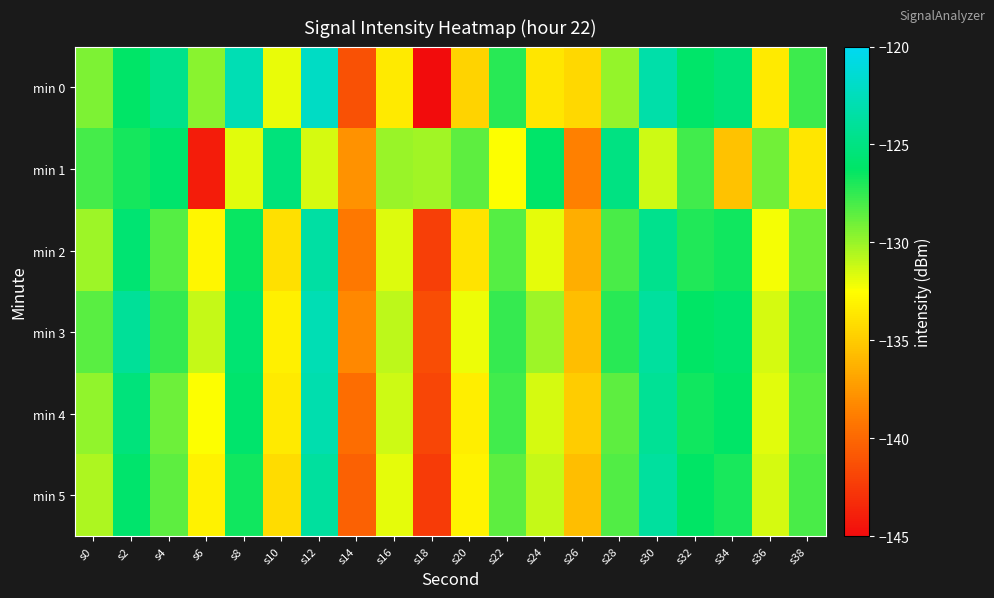

At which category does the chart reach its minimum across all series?

s18